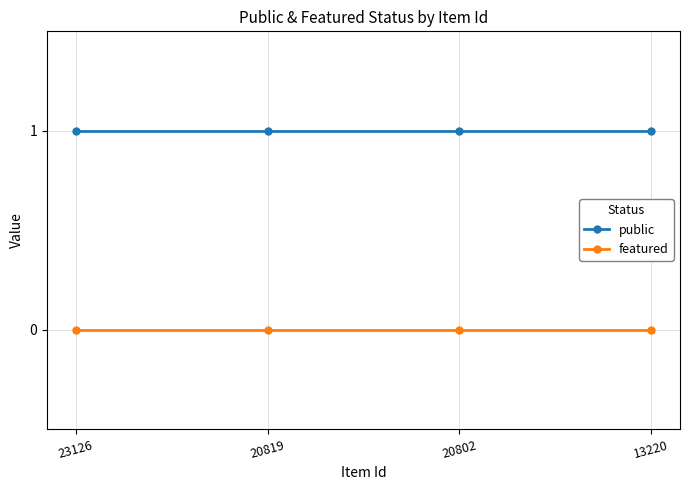

Is it true that featured equals 0 at 13220?

True